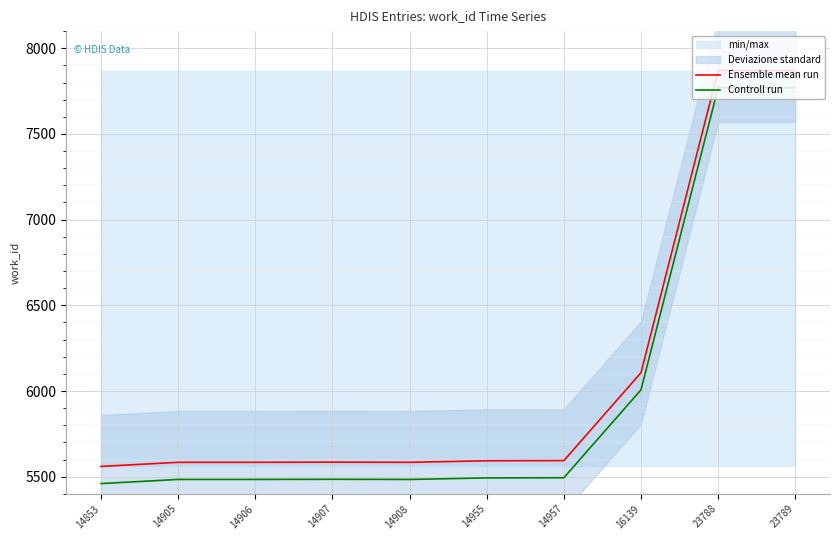

What is the sum of all Ensemble mean run values?

60931